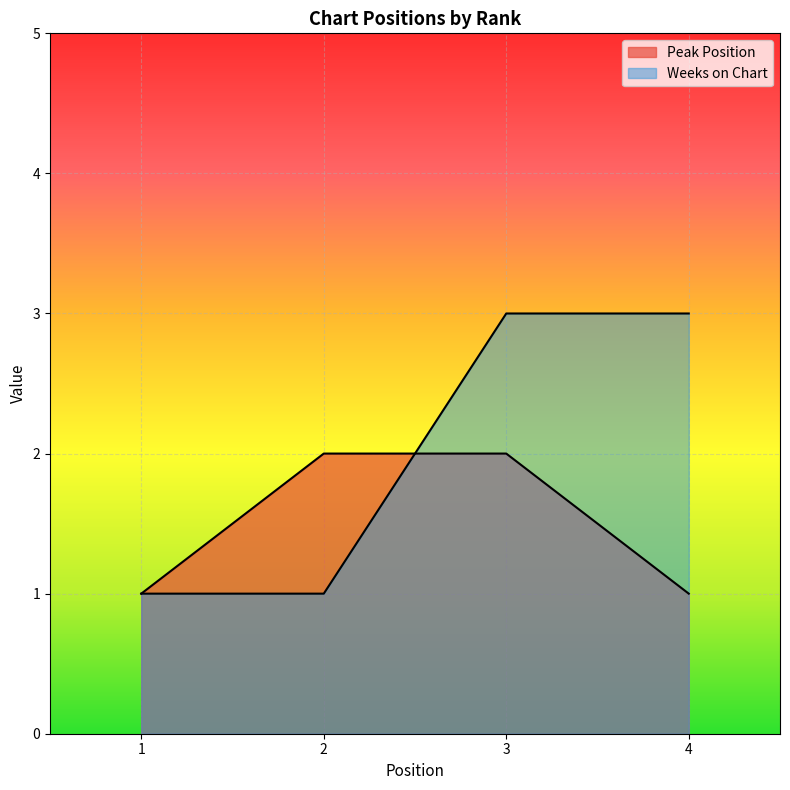

What is the total value across all series at 1?

2